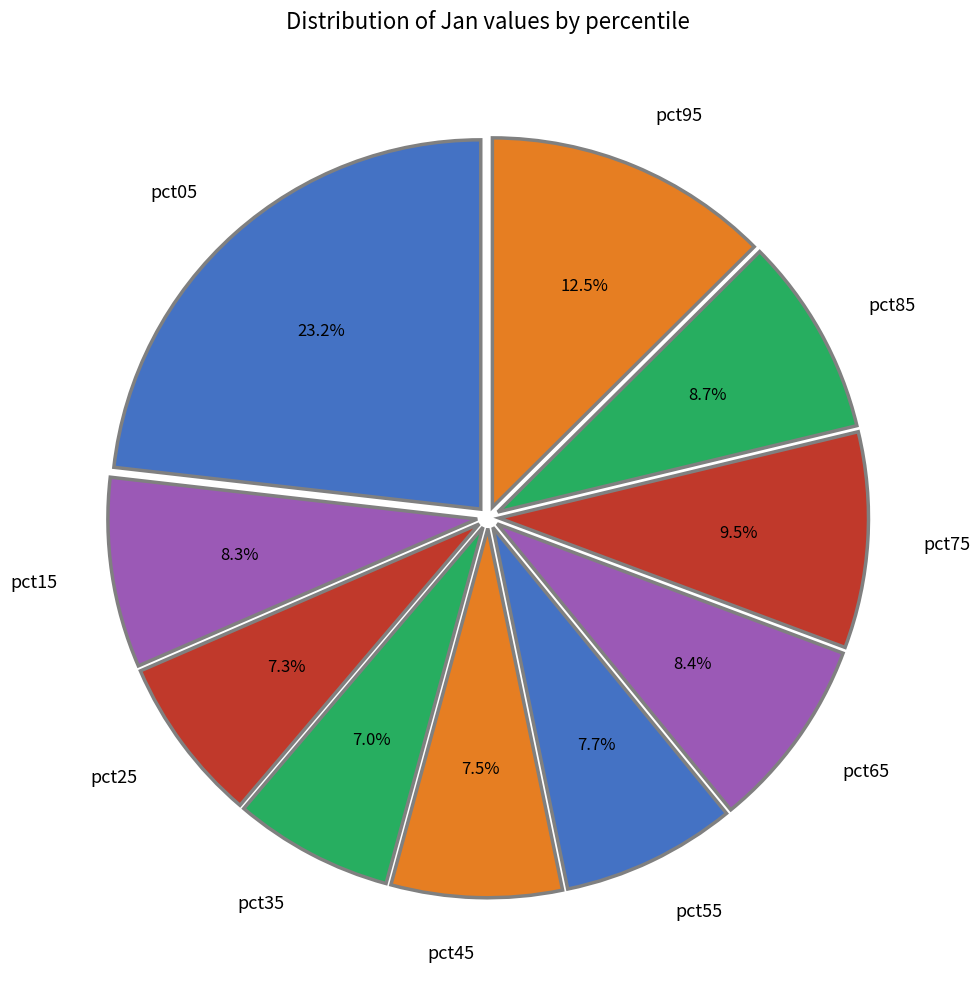

What portion of the pie excludes pct25?

92.7%